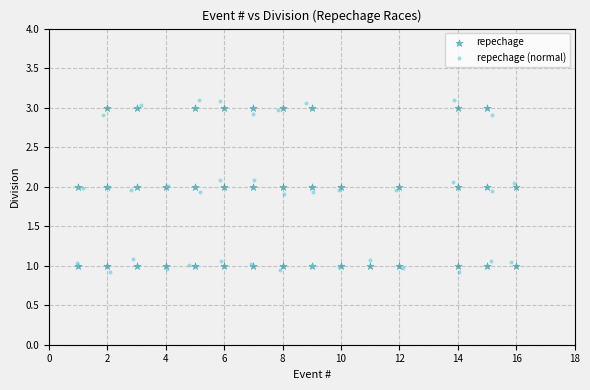

Which series has the largest Y range (max minus min)?

repechage (normal)